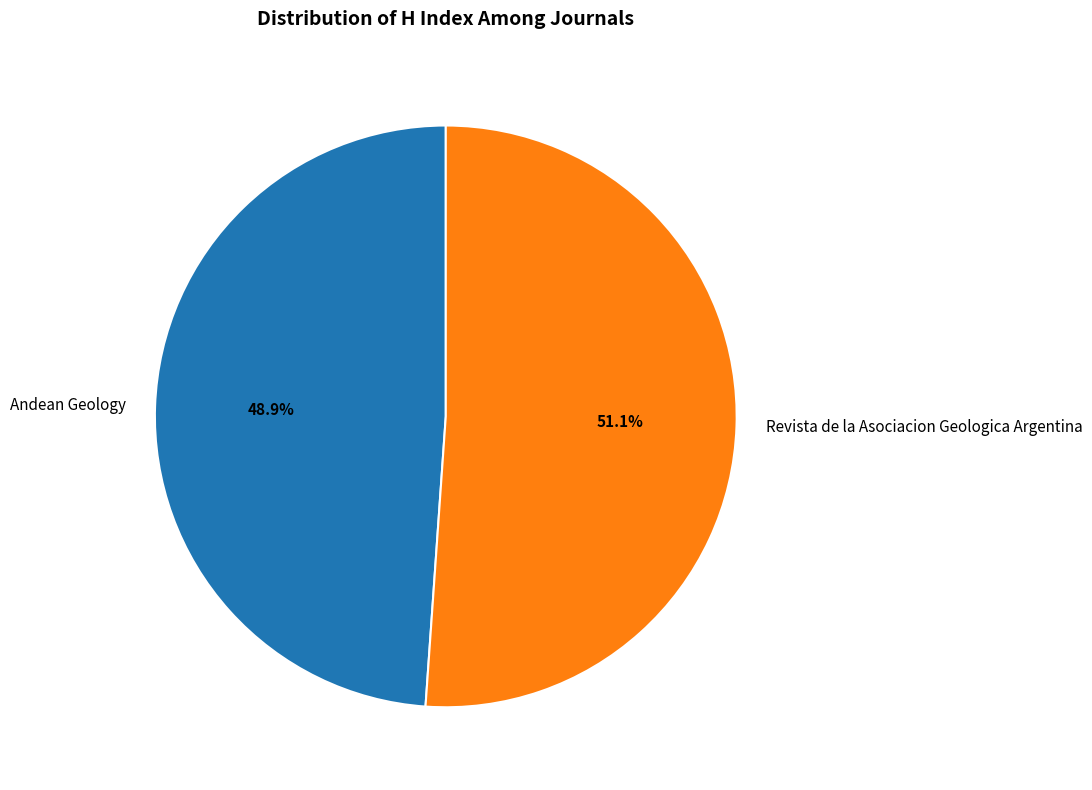

What percentage is the Andean Geology slice, to the nearest percent?

49%